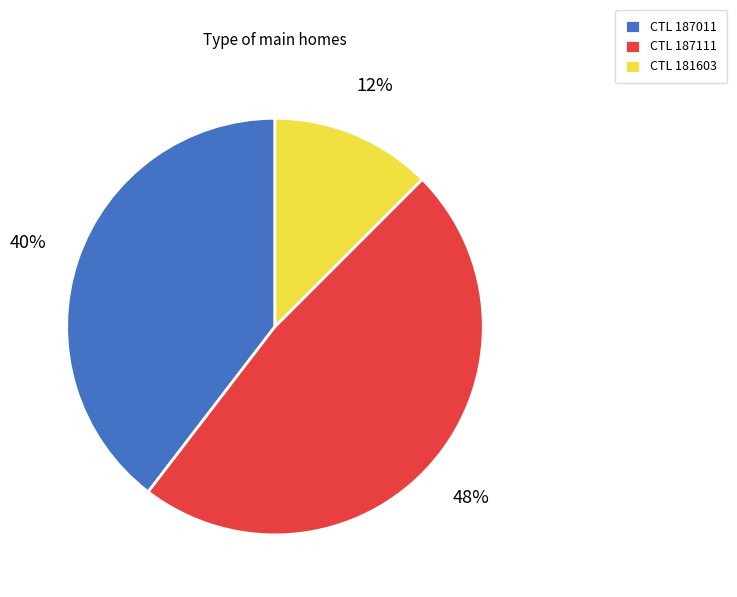

Between CTL 187111 and CTL 187011, which is larger?

CTL 187111